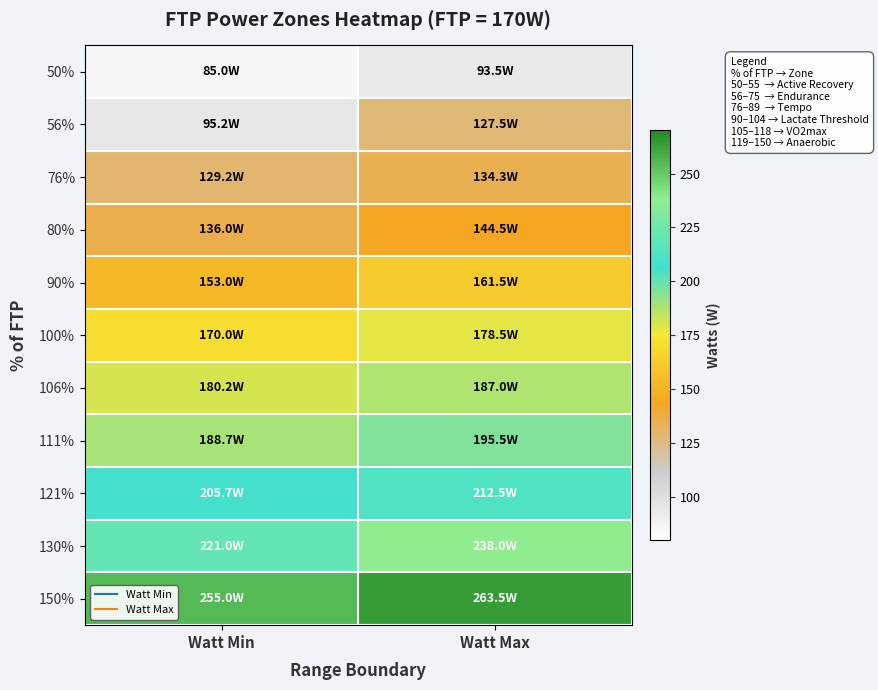

Which category has the lowest value across all series?

Watt Min